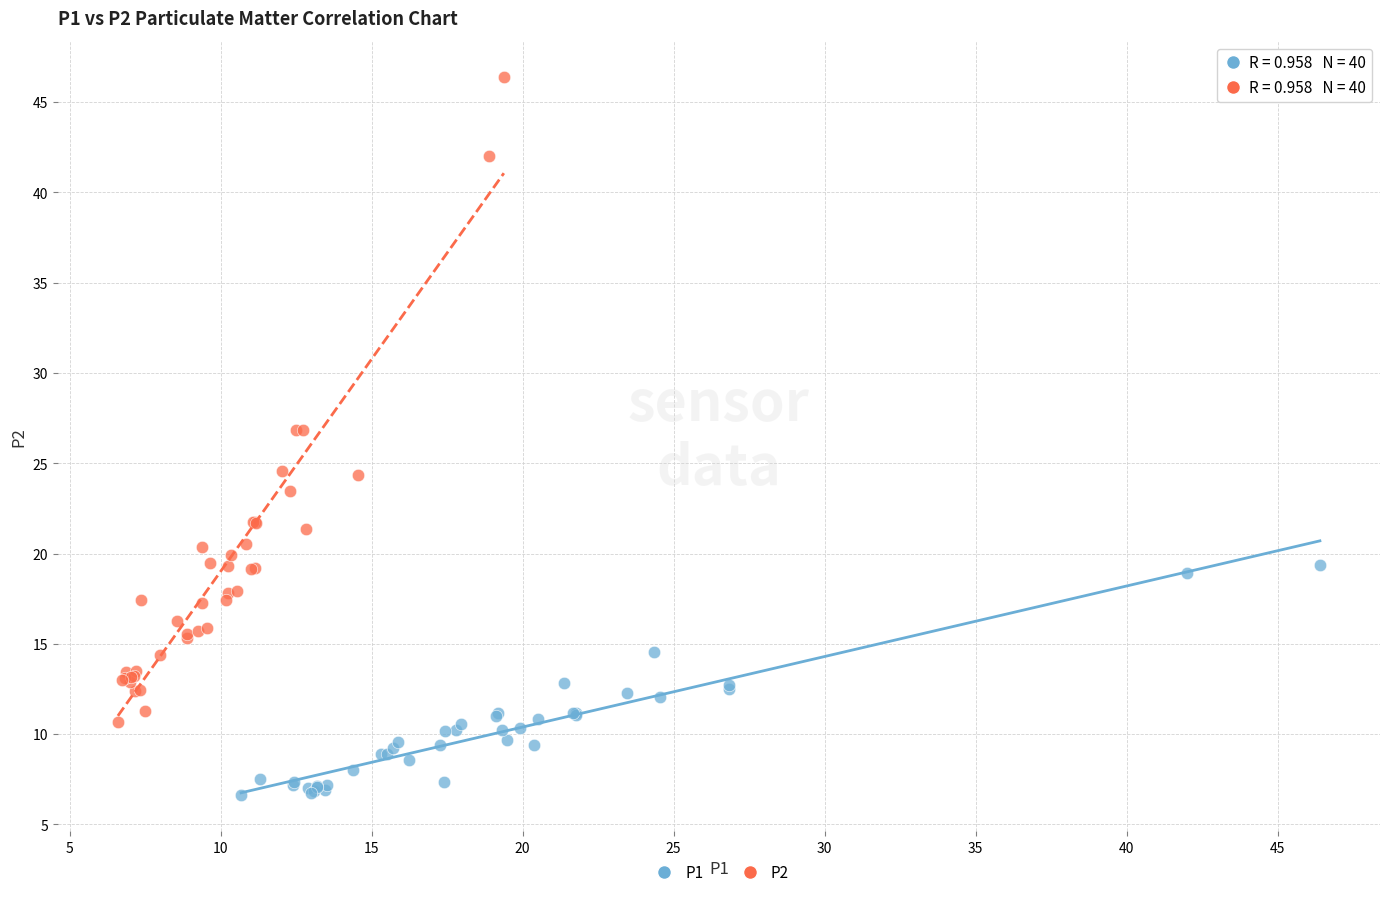

Which series reaches the minimum Y coordinate?

P1